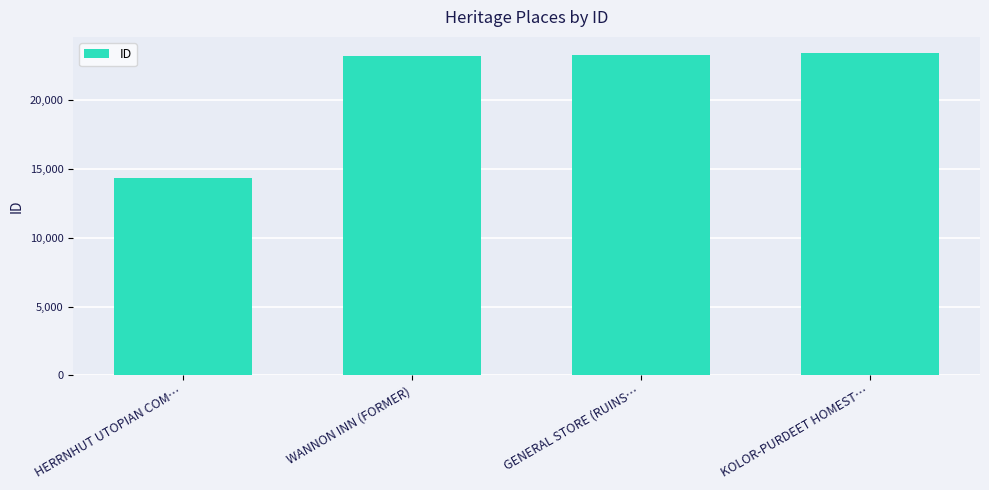

What is the sum of the values at WANNON INN (FORMER) and HERRNHUT UTOPIAN COM…?

37567